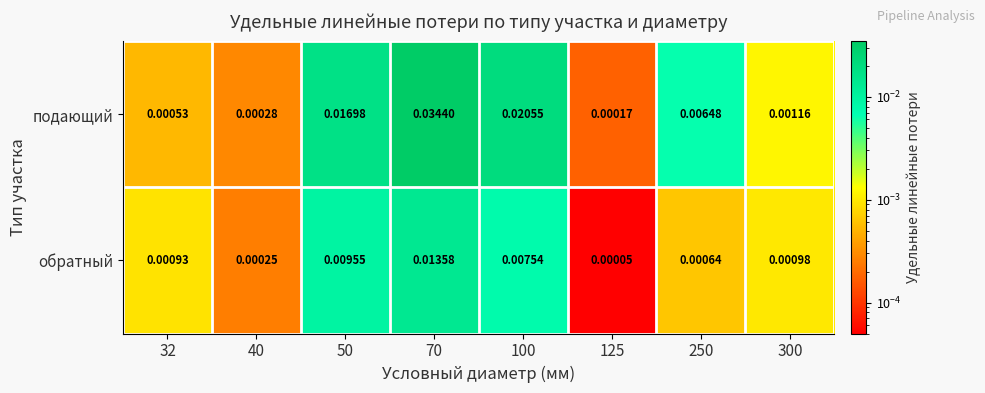

Which label corresponds to the largest value in the chart?

70